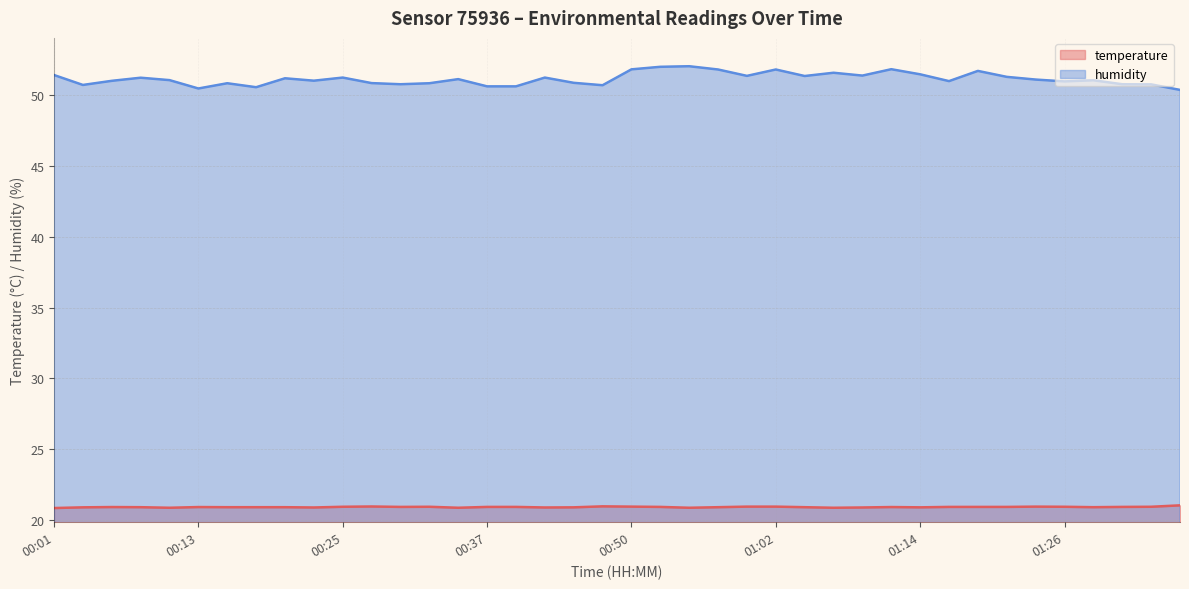

In temperature, how many points are higher than both neighbors (excluding endpoints)?

7